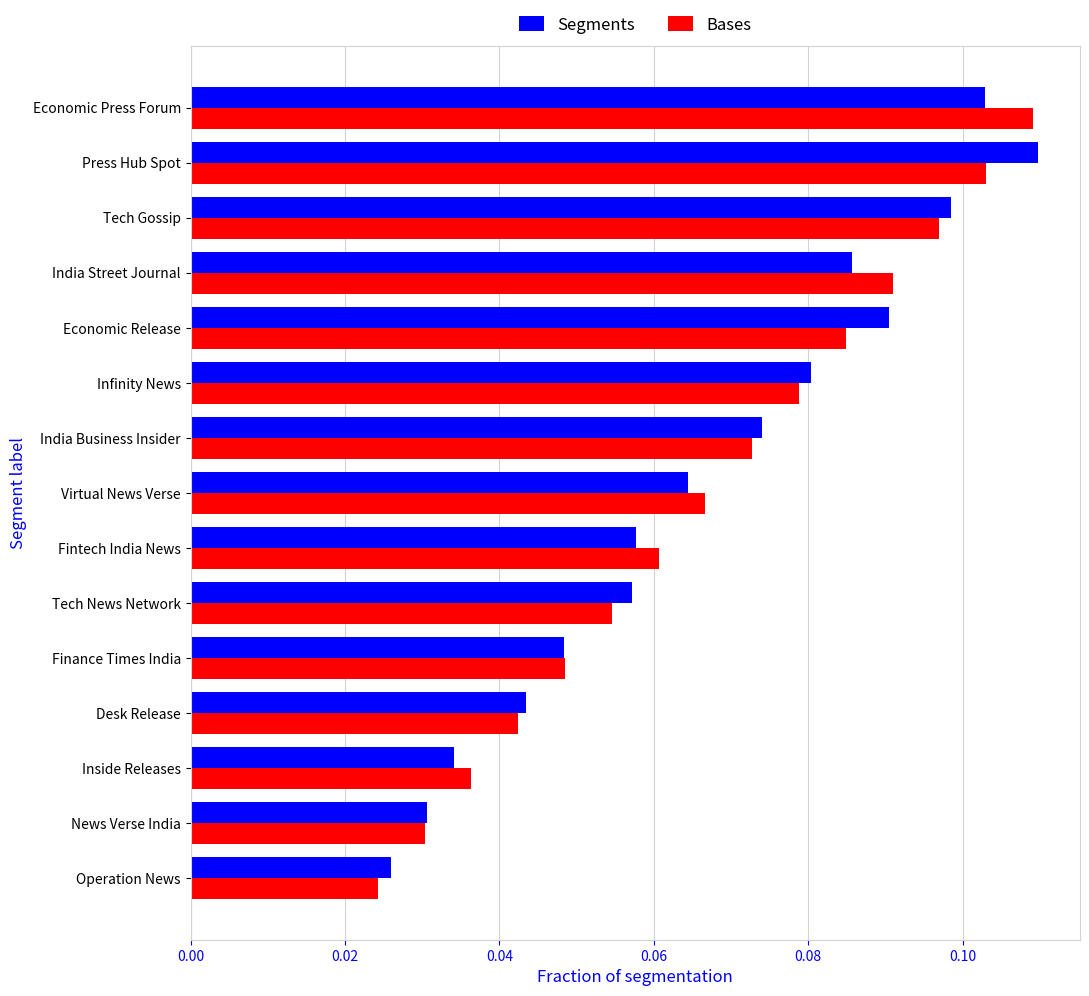

Reading right to left, list all the values displayed in this chart.

Segments: 0.1	0.1	0.1	0.1	0.1	0.1	0.1	0.1	0.1	0.1	0.0	0.0	0.0	0.0	0.0
Bases: 0.1	0.1	0.1	0.1	0.1	0.1	0.1	0.1	0.1	0.1	0.0	0.0	0.0	0.0	0.0